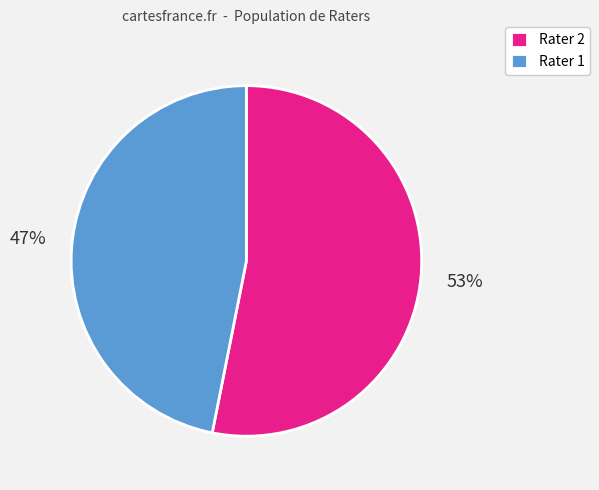

What percentage is the Rater 1 slice, to the nearest percent?

47%